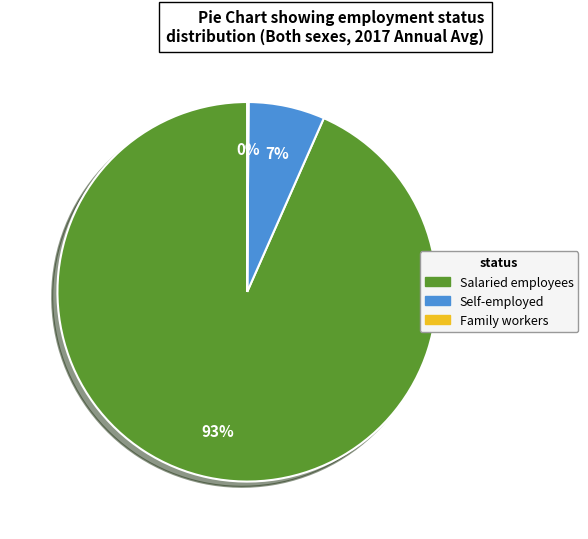

What is the ratio of the value at Self-employed to the value at Salaried employees?

0.1